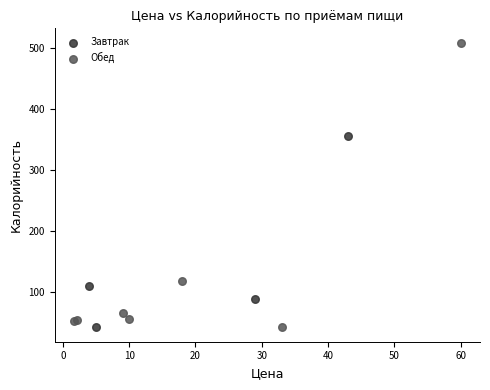

Which series has the largest Y range (max minus min)?

Обед